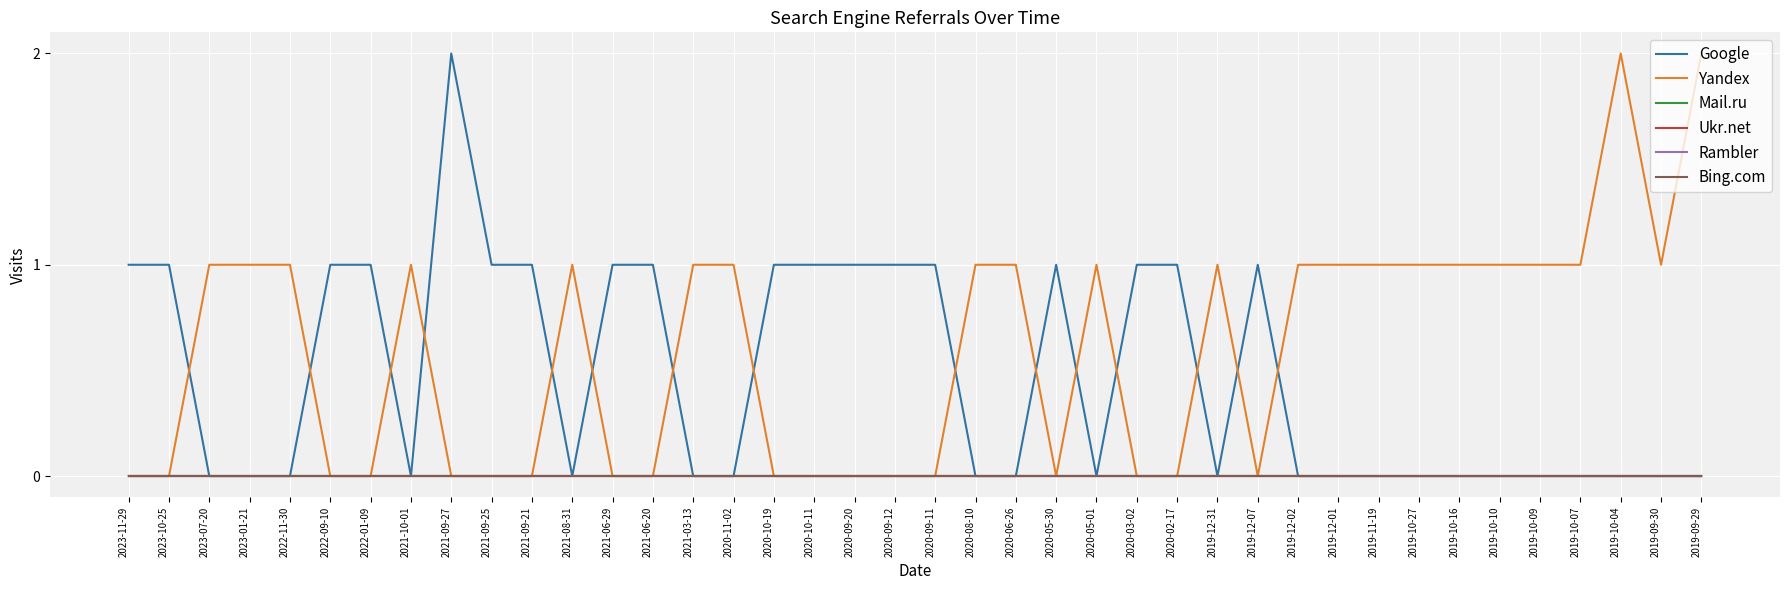

Where is Rambler nearest to the value 0?

2023-11-29